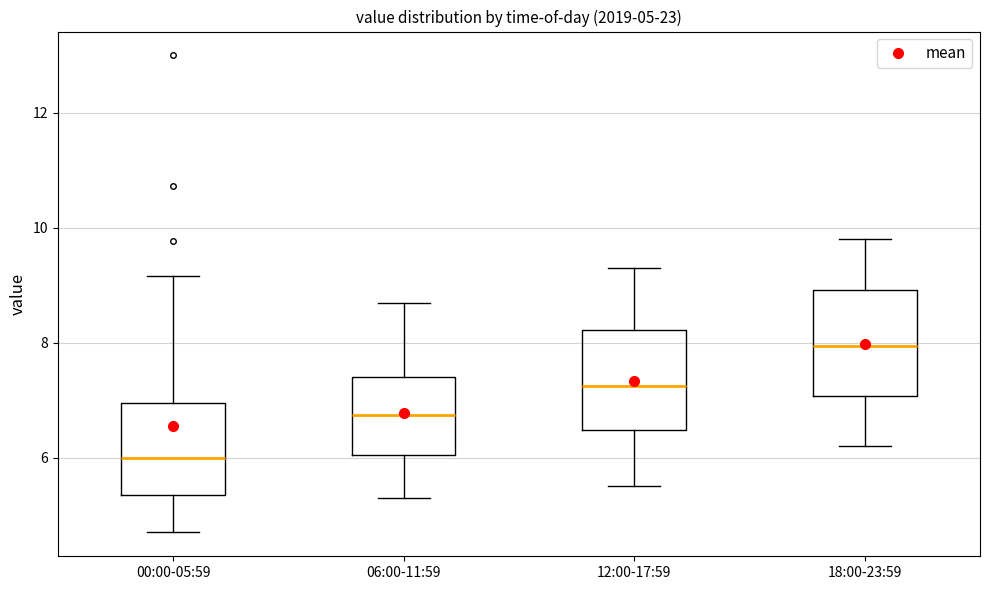

Which box has the lowest median line?

00:00-05:59